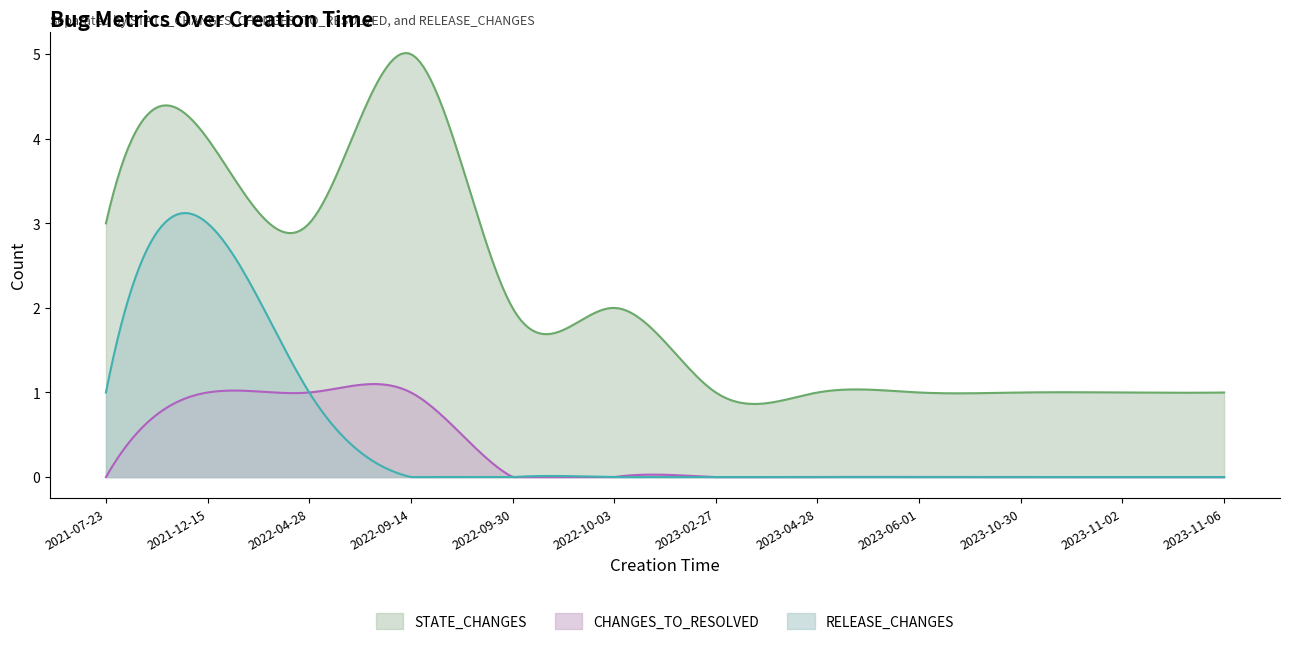

True or false: RELEASE_CHANGES and STATE_CHANGES cross at least once.

False